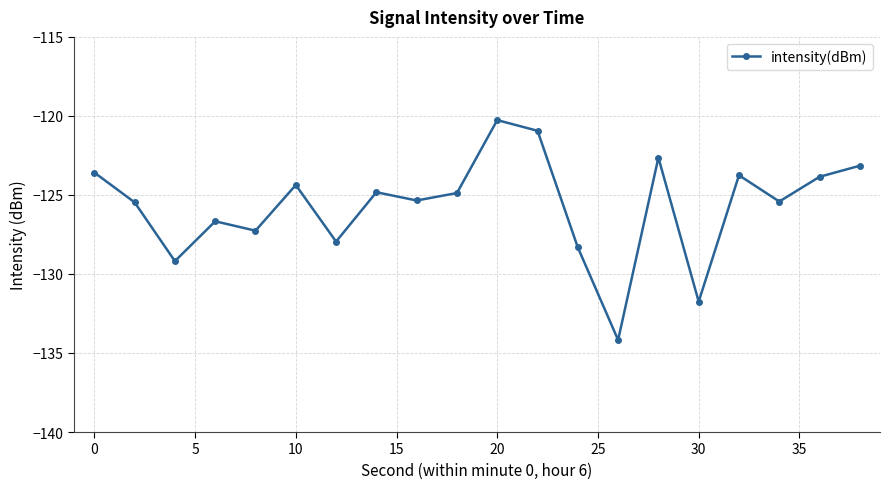

Does the chart have visible grid lines?

Yes